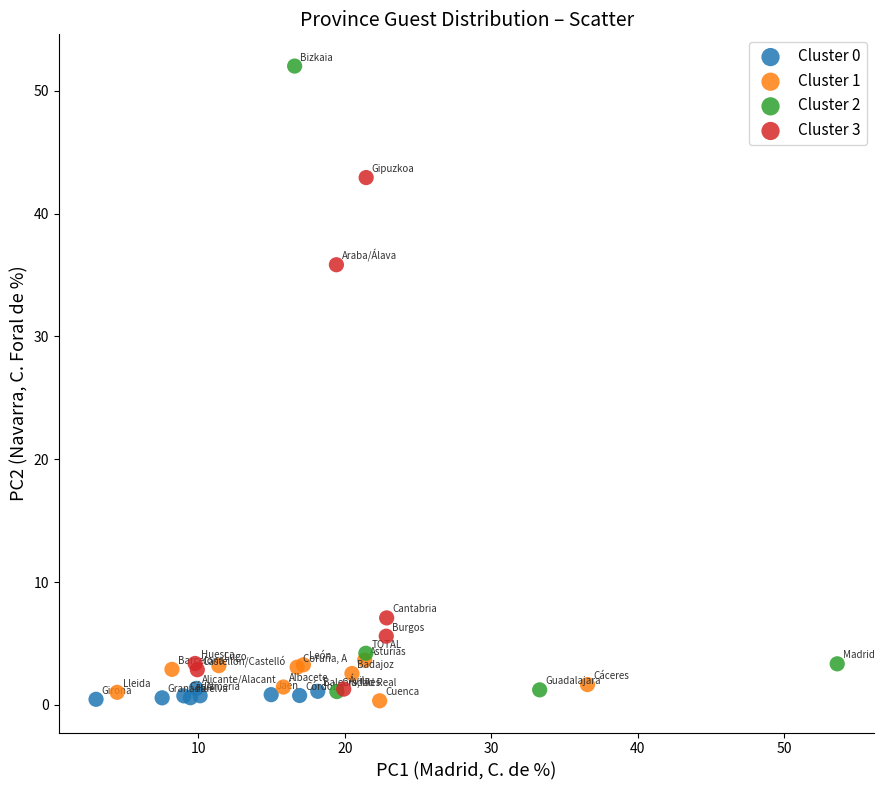

Which series contains the highest Y value?

Cluster 2